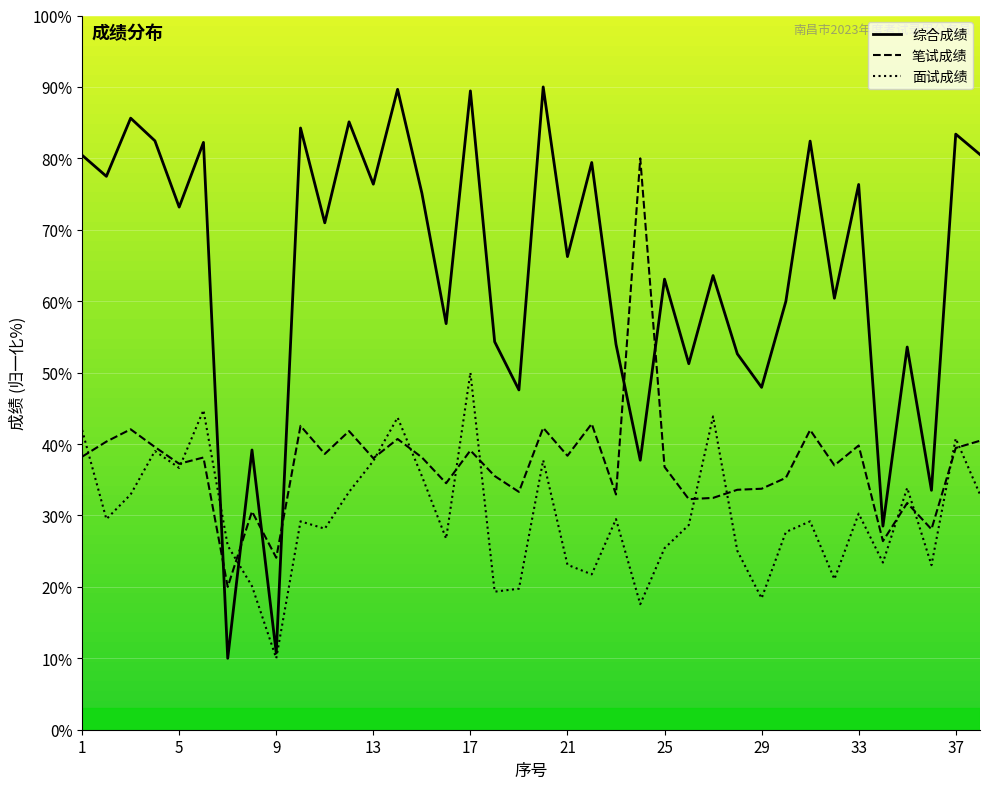

What is the minimum value shown in the chart?

10.0